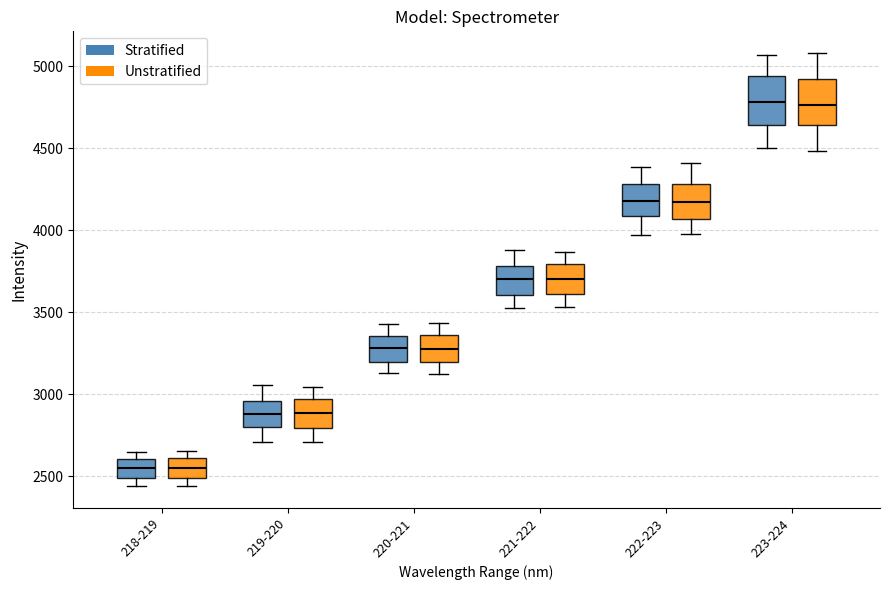

Reading left to right, transcribe this box plot: for each box, give where its median line is, the range the box spans, and where its two whiskers end, as read against the y-axis. The values are not printed on the chart, so give them approximately, as read against the axis.

218-219 (Stratified): median 2550, box 2500 to 2600, whiskers 2450 to 2650
218-219 (Unstratified): median 2550, box 2500 to 2600, whiskers 2450 to 2650
219-220 (Stratified): median 2900, box 2800 to 2950, whiskers 2700 to 3050
219-220 (Unstratified): median 2900, box 2800 to 2950, whiskers 2700 to 3050
220-221 (Stratified): median 3300, box 3200 to 3350, whiskers 3150 to 3450
220-221 (Unstratified): median 3300, box 3200 to 3350, whiskers 3150 to 3450
221-222 (Stratified): median 3700, box 3600 to 3800, whiskers 3500 to 3900
221-222 (Unstratified): median 3700, box 3600 to 3800, whiskers 3550 to 3850
222-223 (Stratified): median 4200, box 4100 to 4300, whiskers 3950 to 4400
222-223 (Unstratified): median 4150, box 4050 to 4300, whiskers 4000 to 4400
223-224 (Stratified): median 4800, box 4650 to 4950, whiskers 4500 to 5050
223-224 (Unstratified): median 4750, box 4650 to 4950, whiskers 4500 to 5100